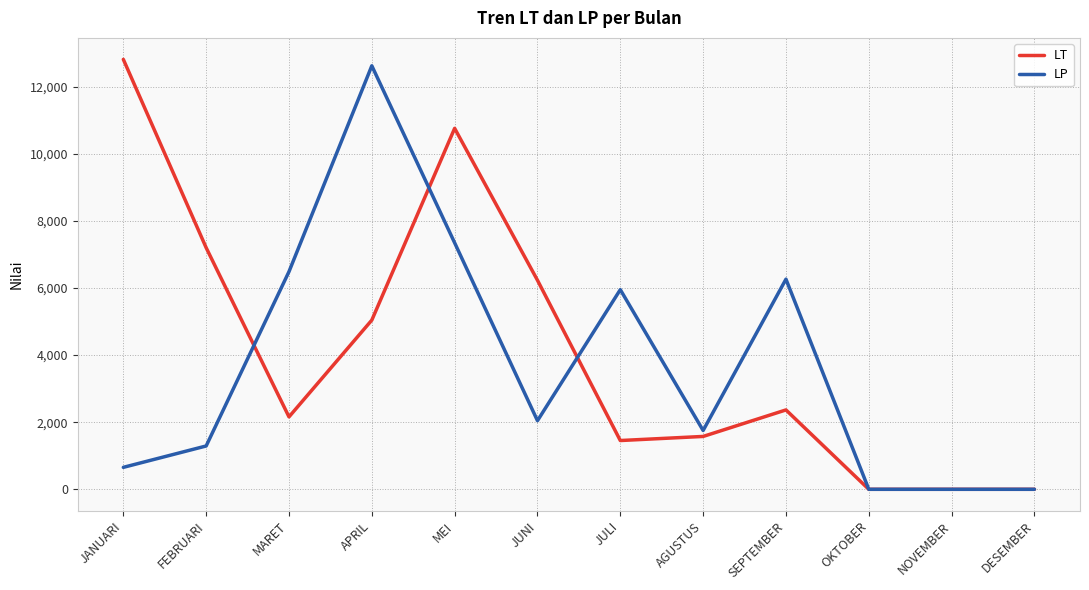

Between MEI and DESEMBER, which series saw the biggest shift?

LT